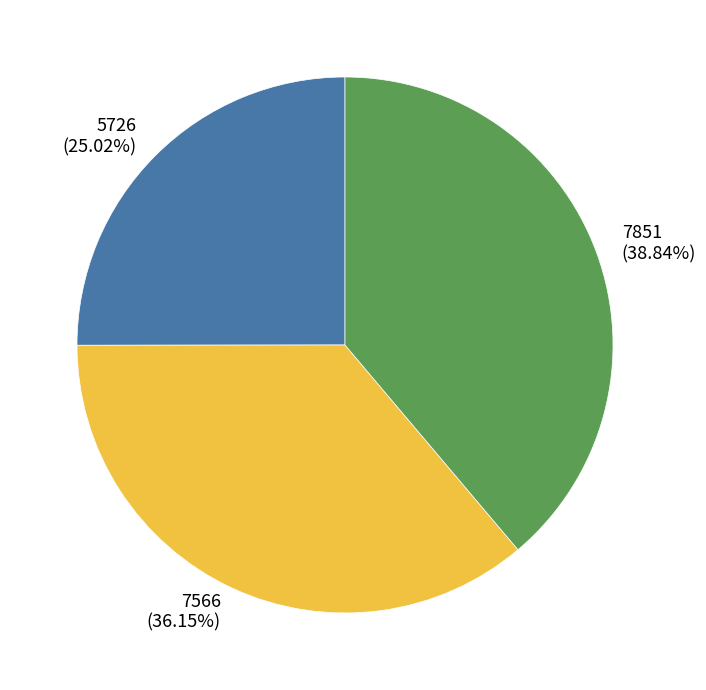

What percentage do 7851 and 7566 together represent?

75.0%